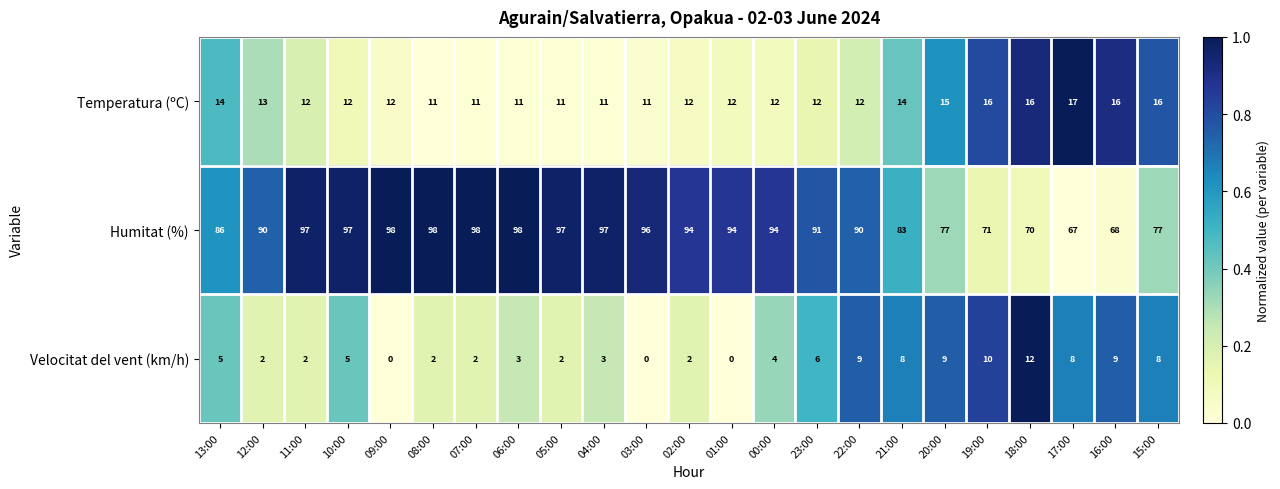

What is the total value across all series at 07:00?

111